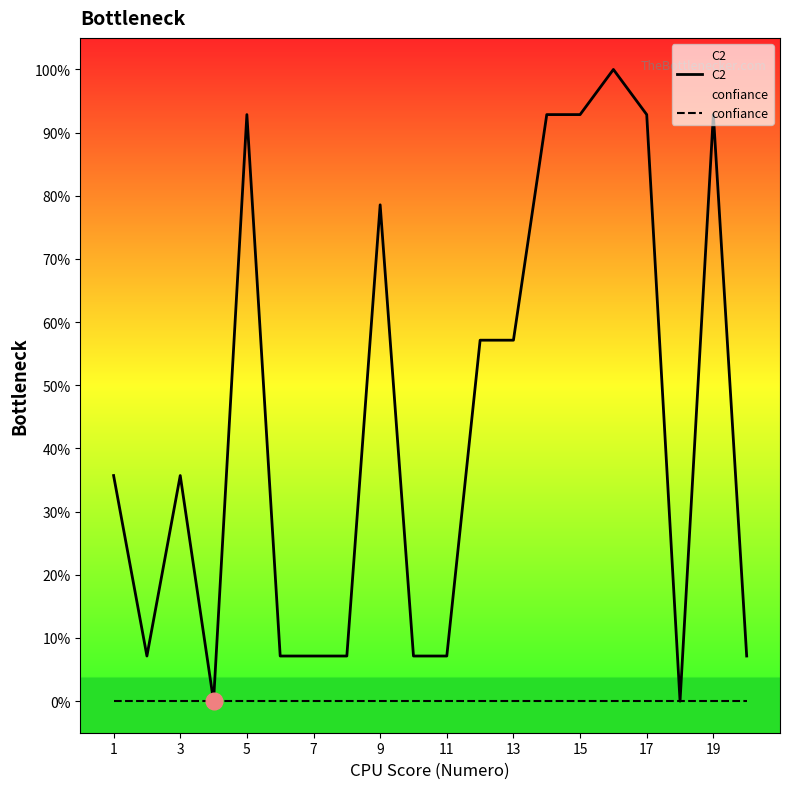

Which series changed the most between 13 and 11?

C2